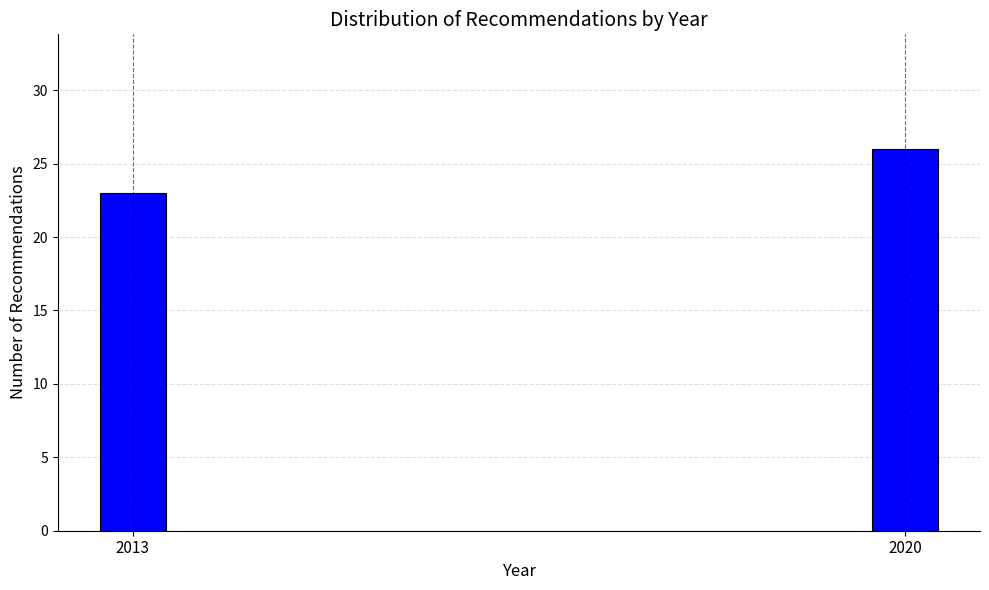

Reading left to right, list all the values displayed in this chart.

23	26